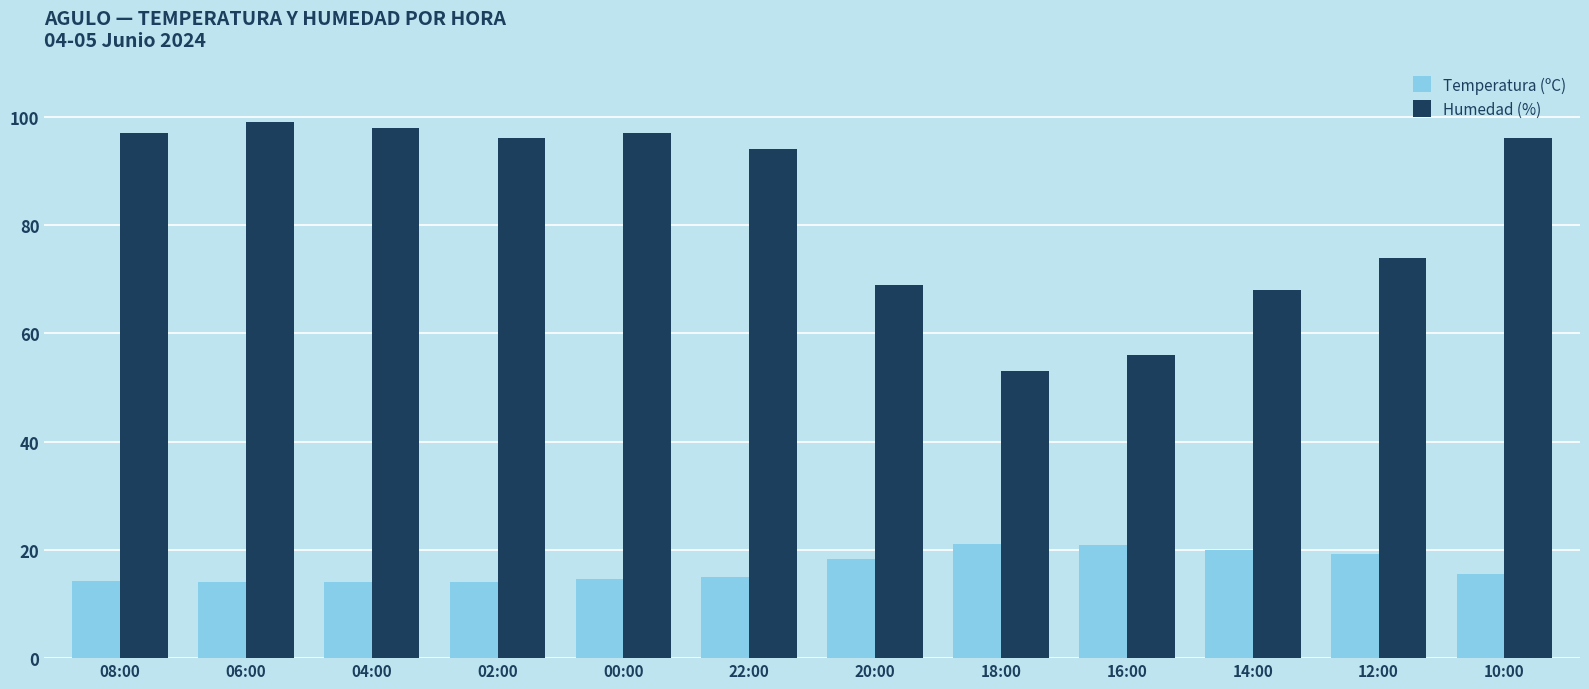

What is the highest value of the Temperatura (ºC) series?

21.0